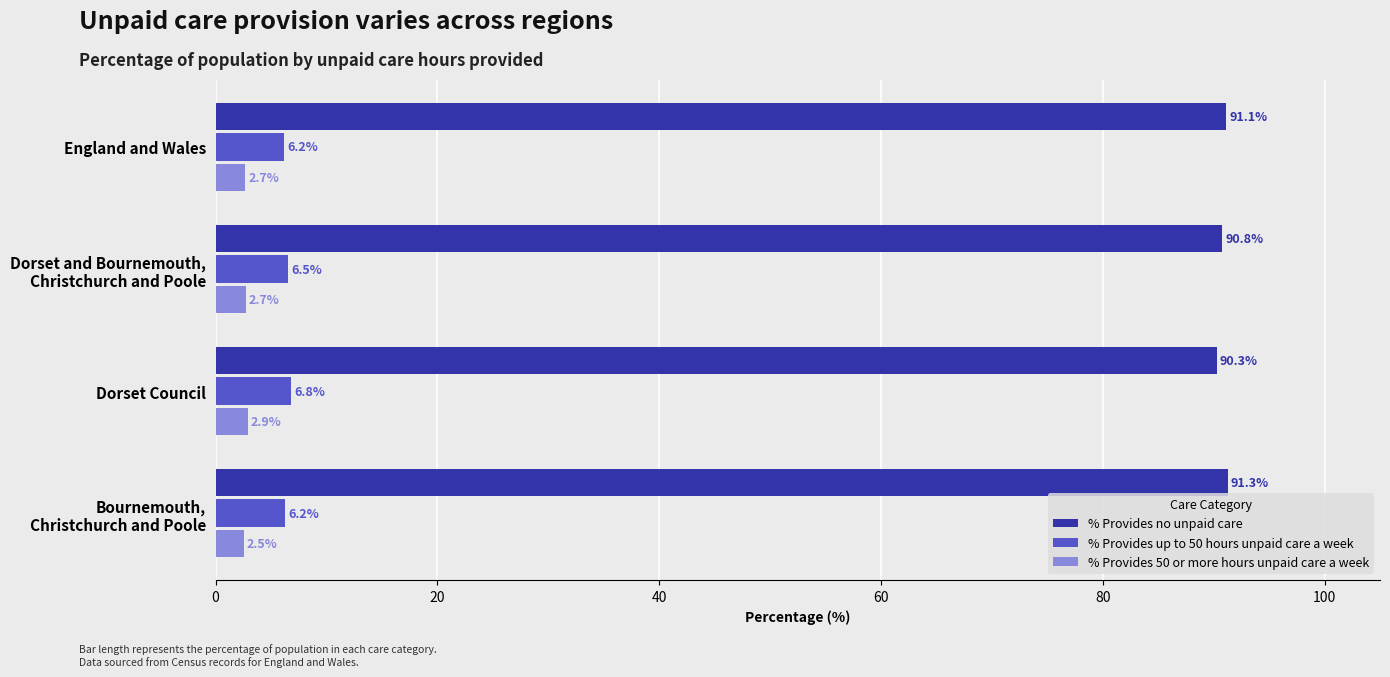

How many series are shown in this chart?

3